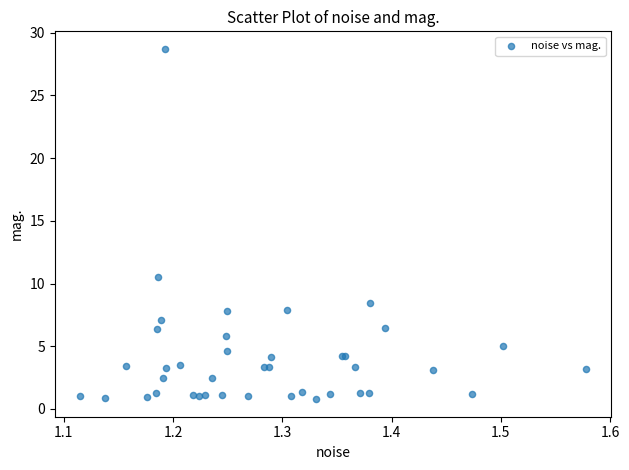

What Y value in the scatter plot is closest to 14?

10.5